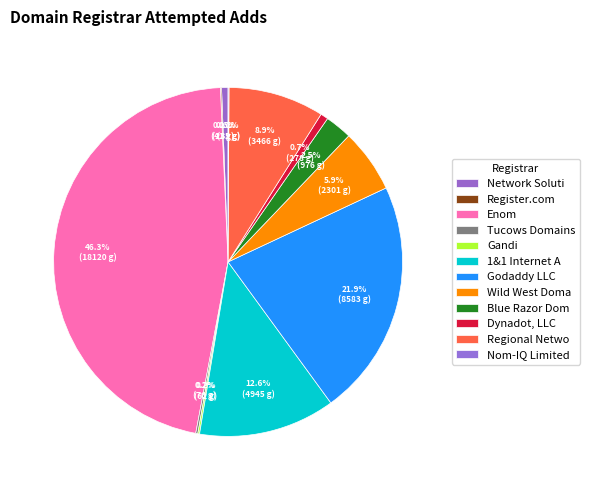

Which slice is the smallest?

Nom-IQ Limited dba Com Laude